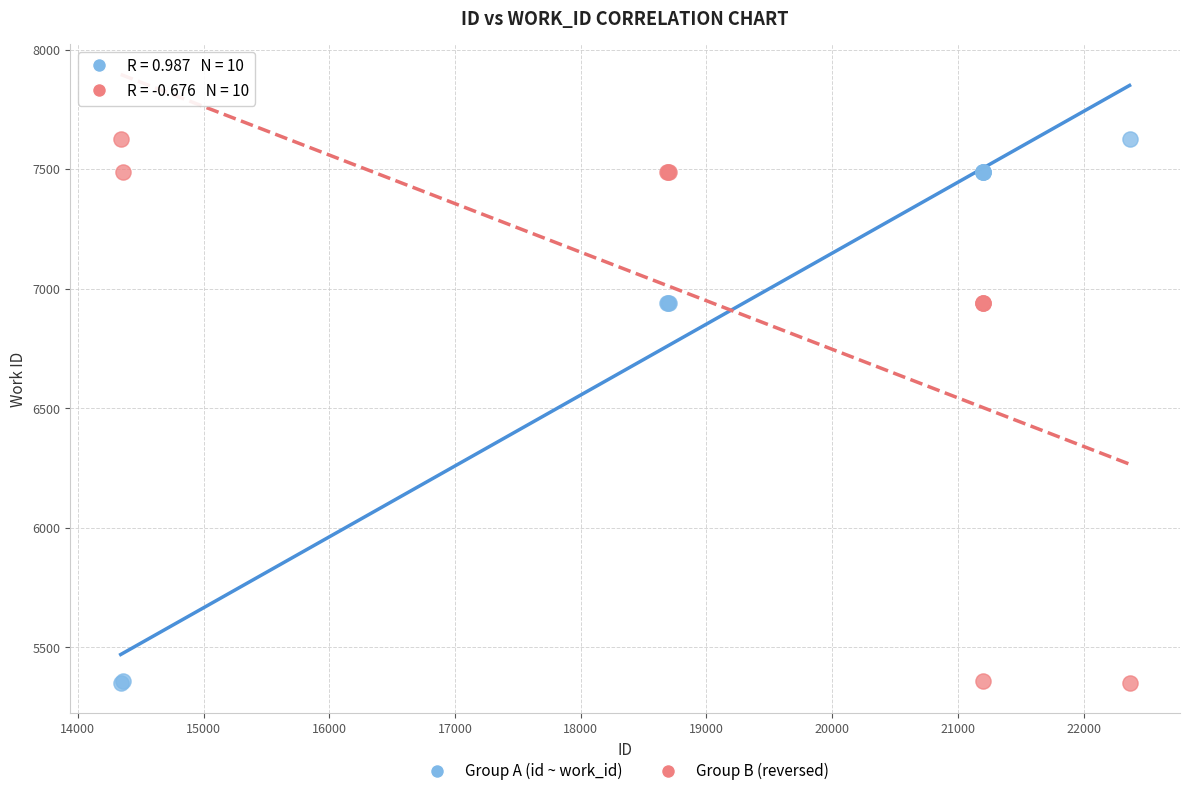

What is the X range (max minus min) for the scatter plot?

8024